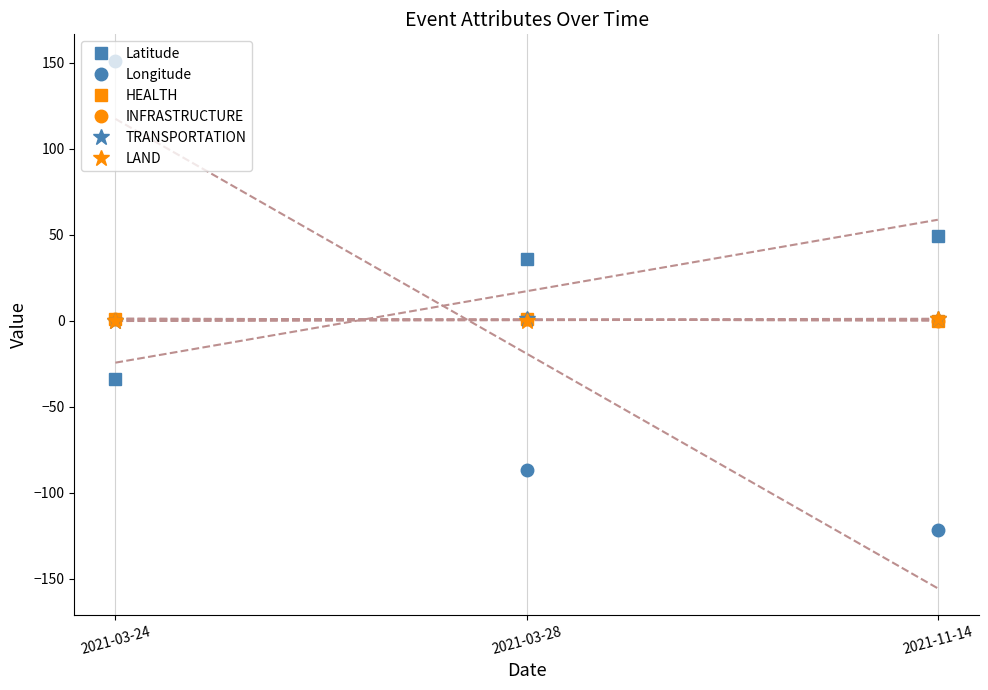

Reading left to right, list all the values displayed in this chart.

Latitude: -33.9	36.2	49.2
Longitude: 151.2	-86.8	-121.8
HEALTH: 1.0	1.0	0.0
INFRASTRUCTURE: 1.0	1.0	0.0
TRANSPORTATION: 0.0	1.0	1.0
LAND: 0.0	0.0	1.0